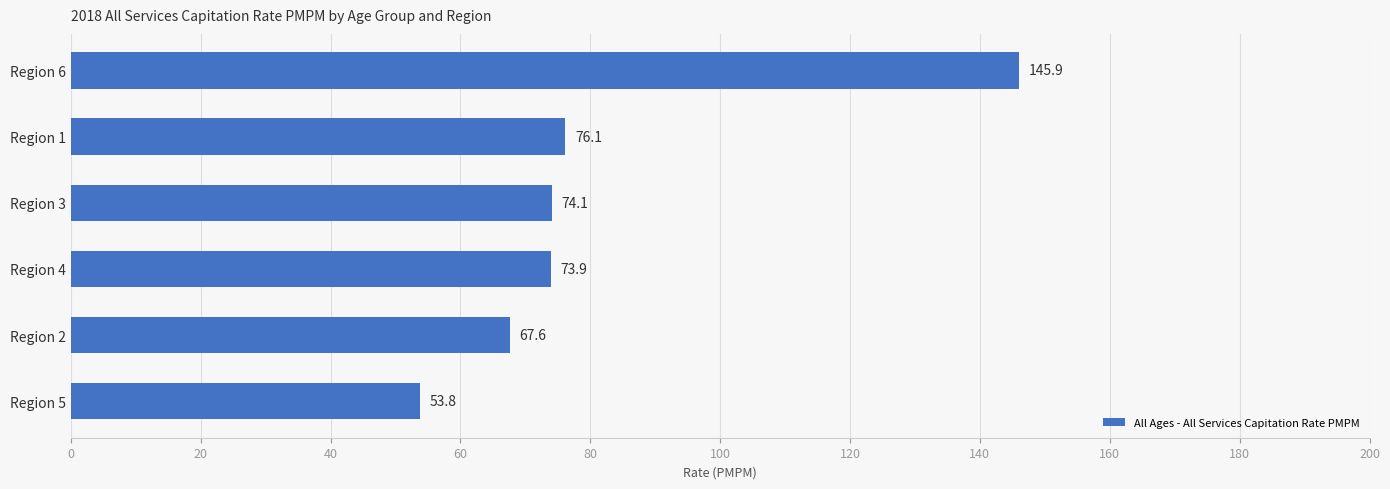

What is the average value?

81.9